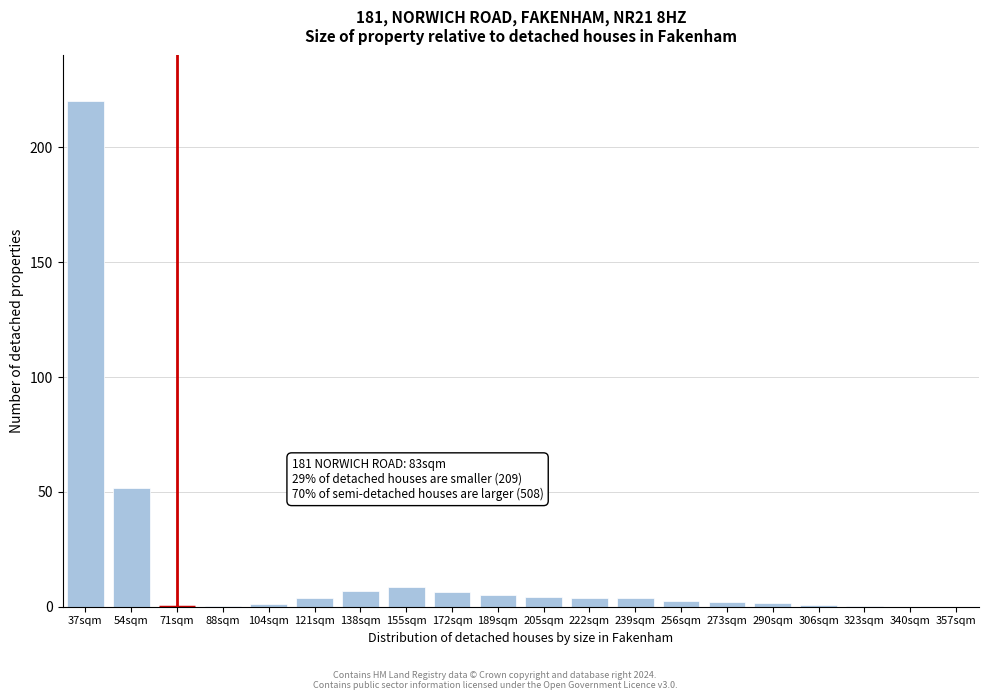

What is the sum of all values?

323.0